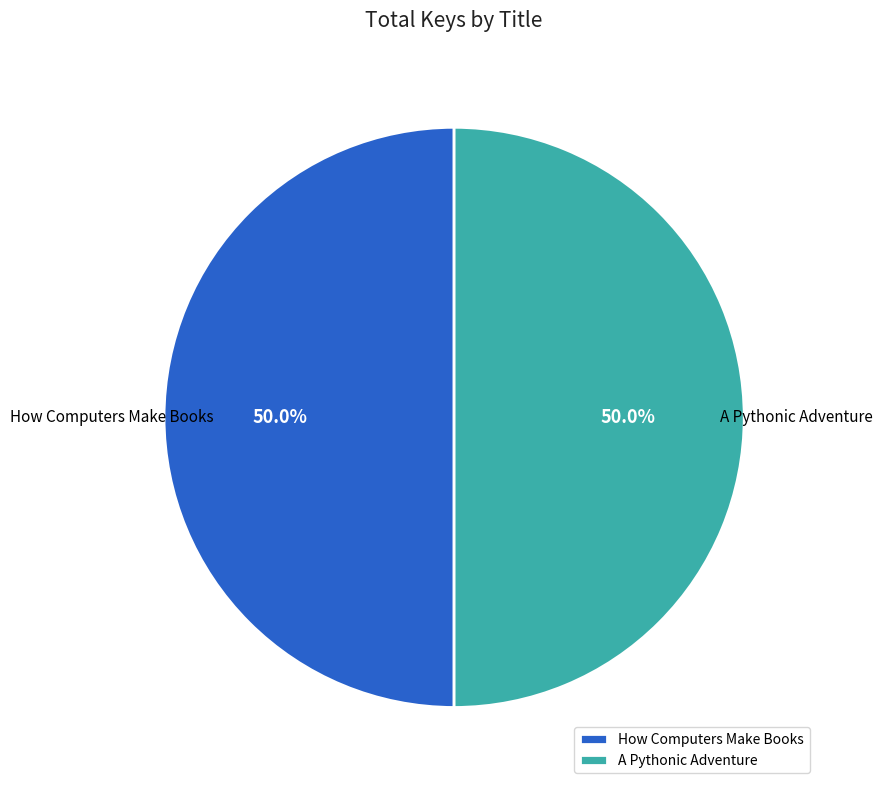

True or false: A Pythonic Adventure accounts for 65% of the total.

False